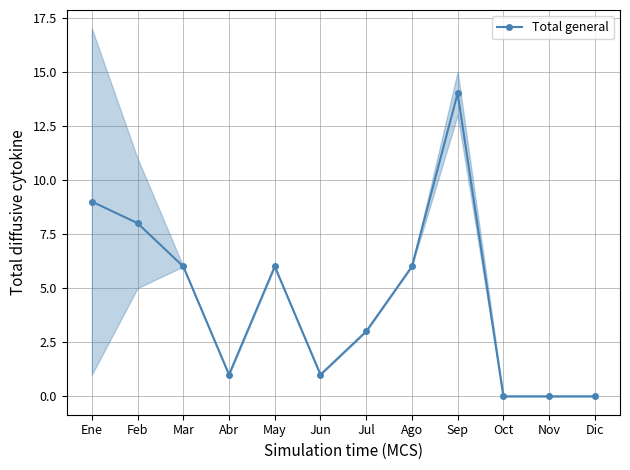

What is the average value?

4